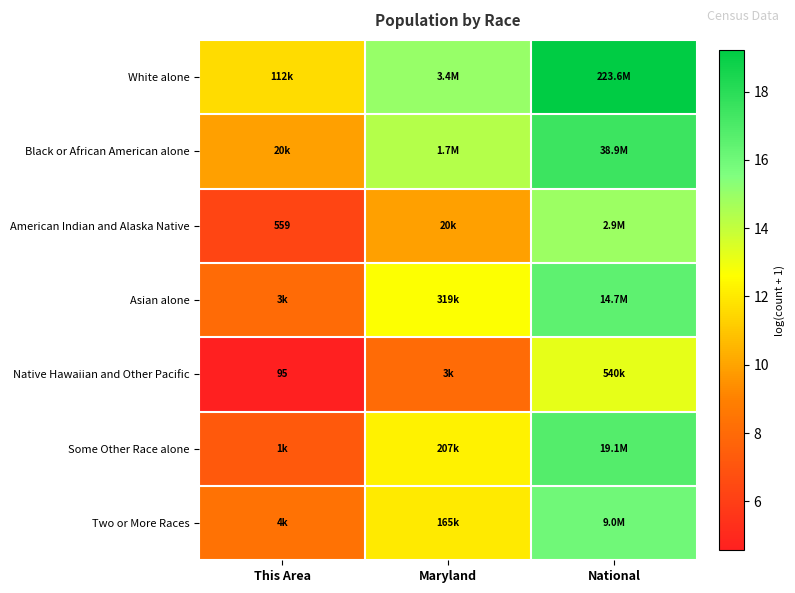

What is the difference between the American Indian and Alaska Native values at Maryland and This Area?

3.6